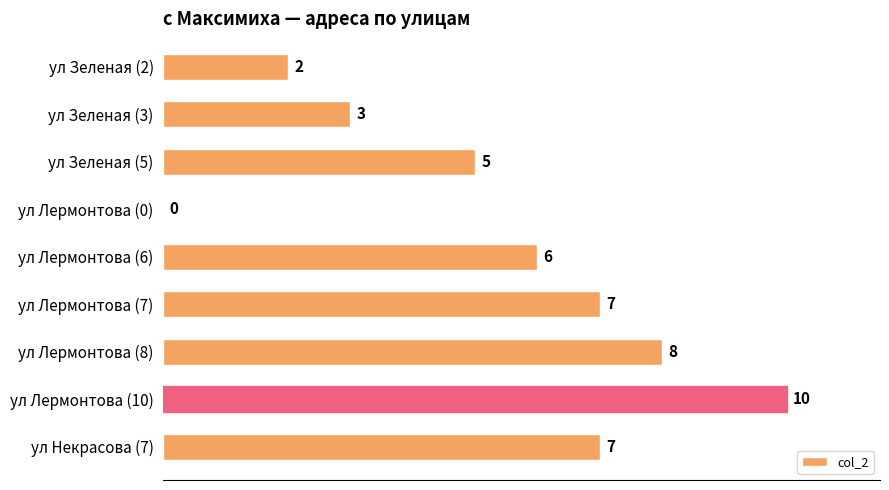

At which category does the chart reach its peak across all series?

ул Лермонтова (10)